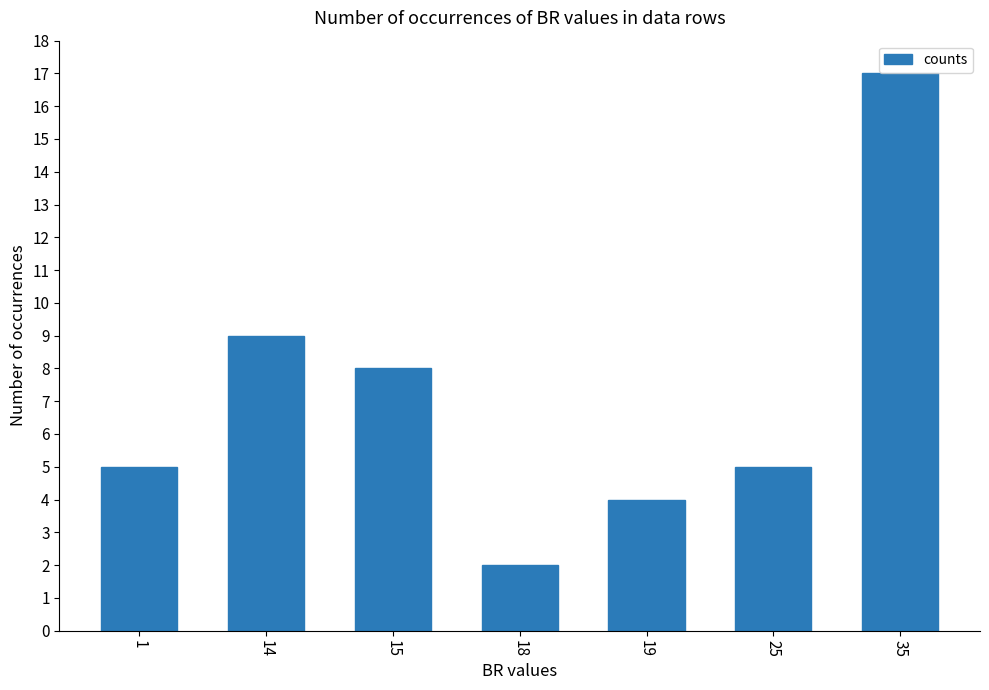

Reading left to right, what are all the values shown in this chart?

1=5	14=9	15=8	18=2	19=4	25=5	35=17